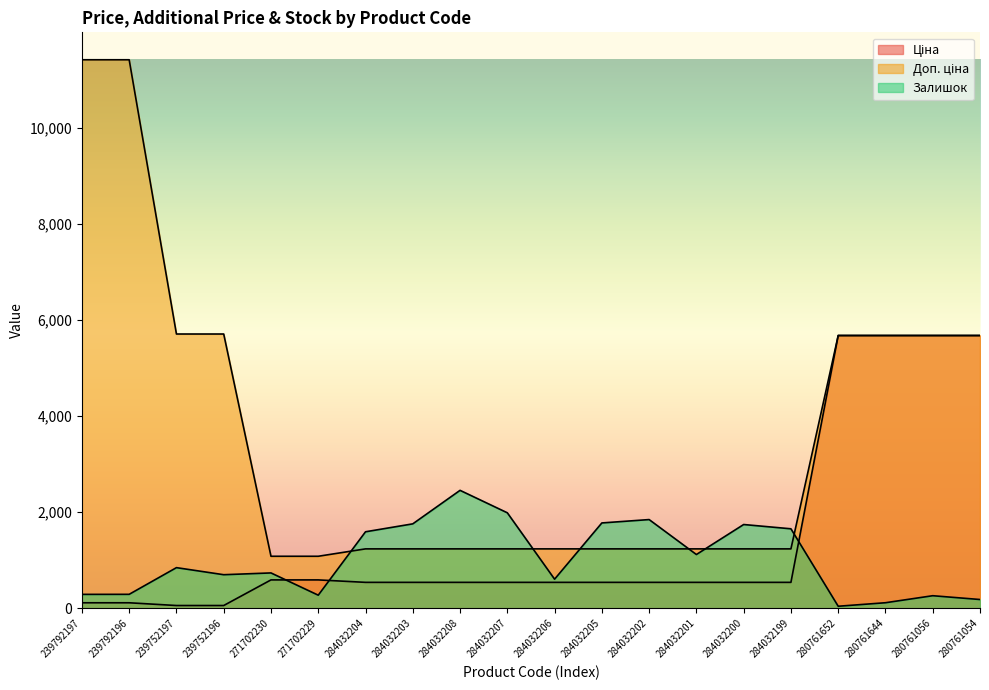

What is the value of the Залишок point at the 9th from the left?

2453.0